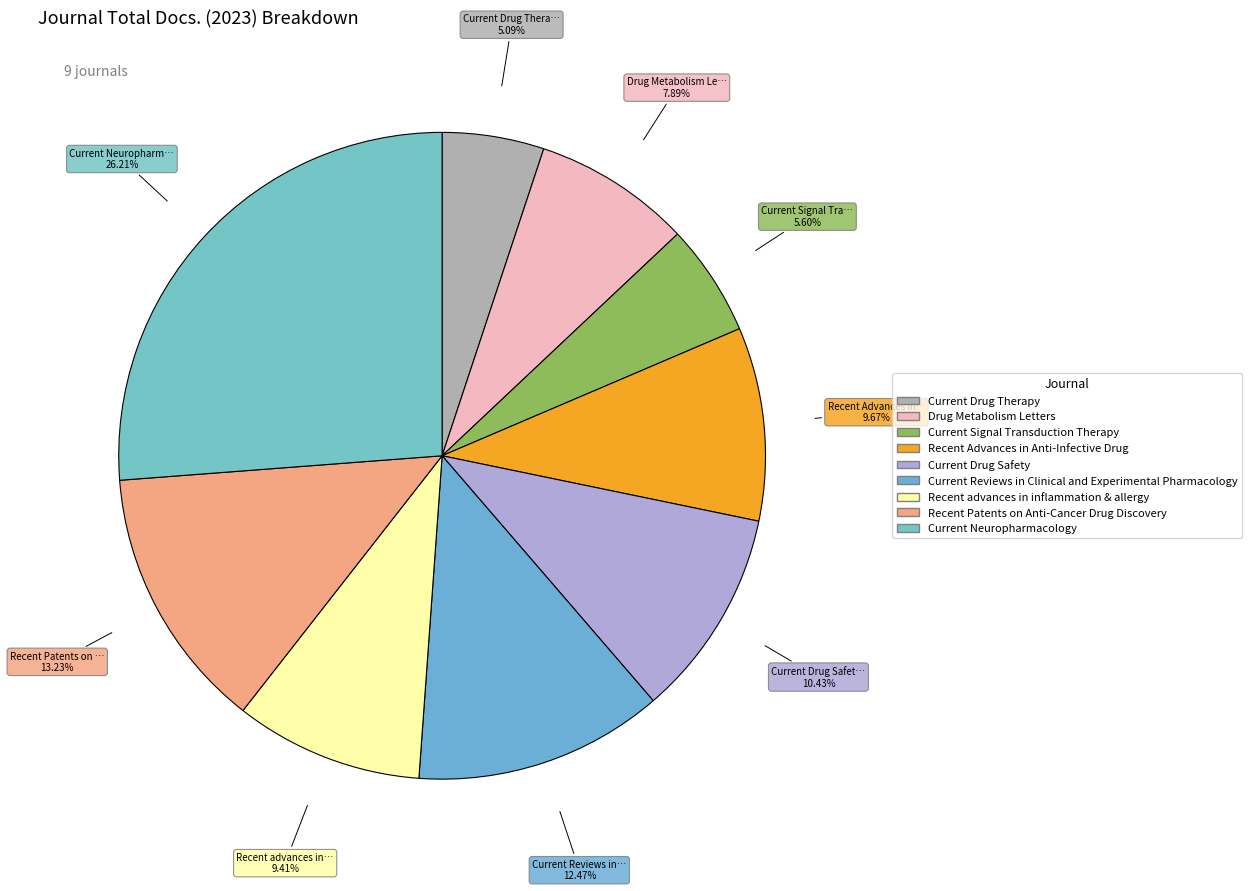

To the nearest percent, what is the difference between the Current Neuropharmacology and Current Drug Therapy slice percentages?

21%